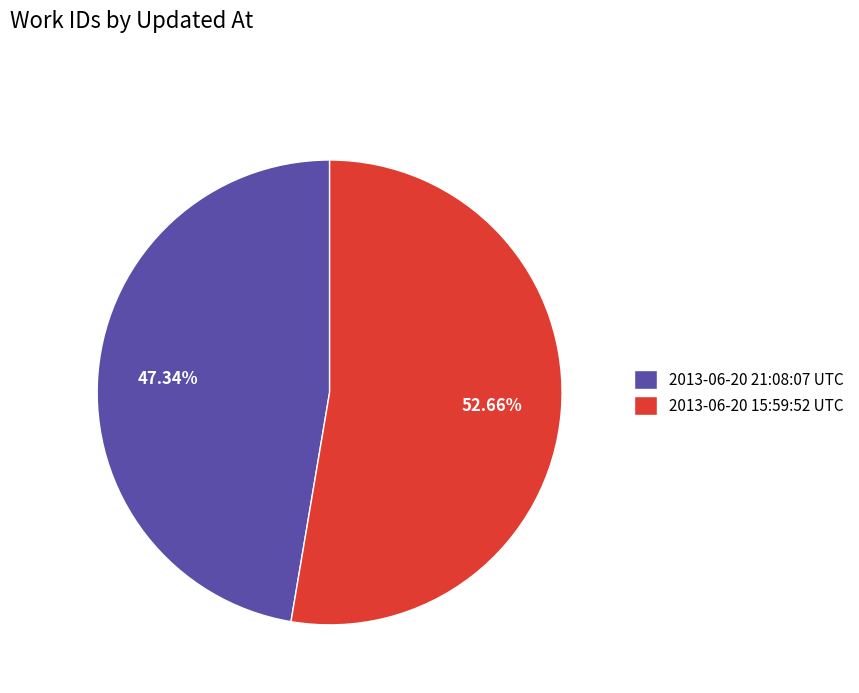

To the nearest percent, what is the combined percentage of 2013-06-20 21:08:07 UTC and 2013-06-20 15:59:52 UTC?

100%